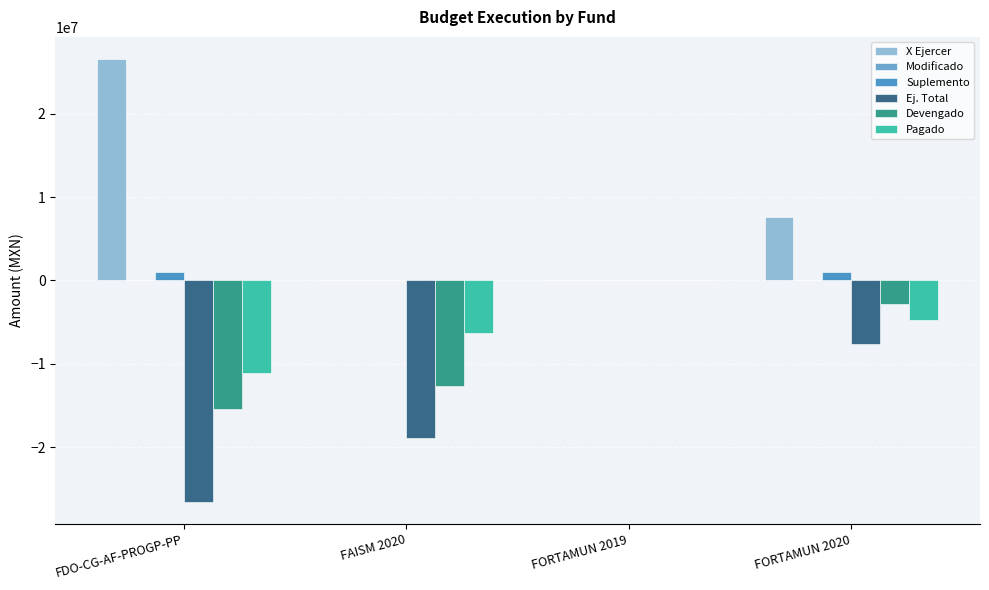

The value of Devengado at FAISM 2020 is -12635182.0. True or false?

True